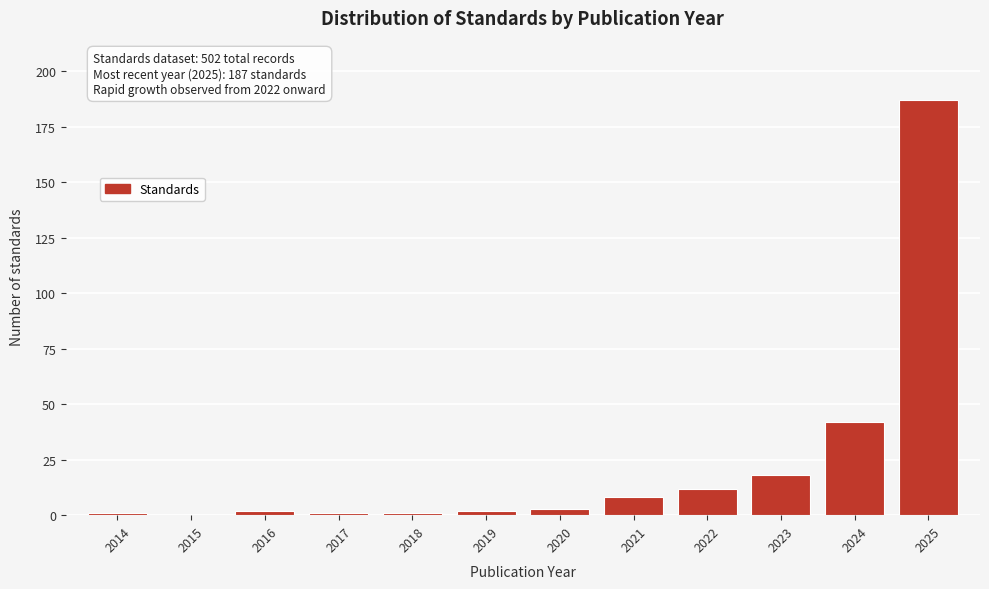

Reading left to right, list all the values displayed in this chart.

2014=1	2015=0	2016=2	2017=1	2018=1	2019=2	2020=3	2021=8	2022=12	2023=18	2024=42	2025=187